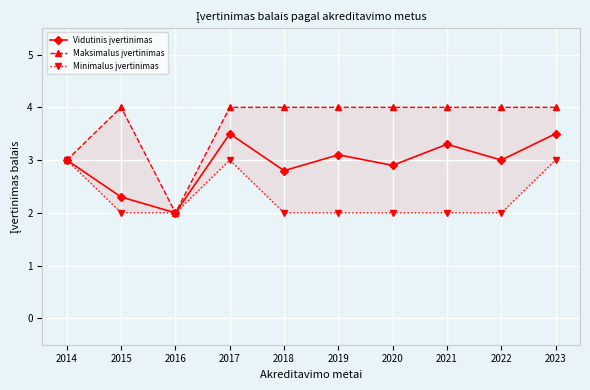

Which category has the highest value in the Vidutinis įvertinimas series?

2017